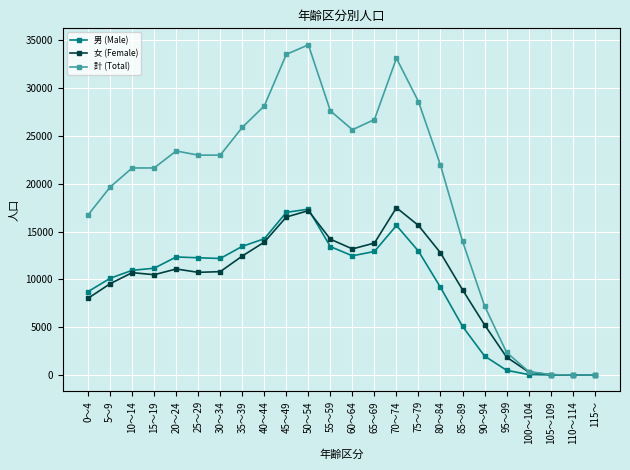

What are all the series names shown in the legend?

男 (Male), 女 (Female), 計 (Total)